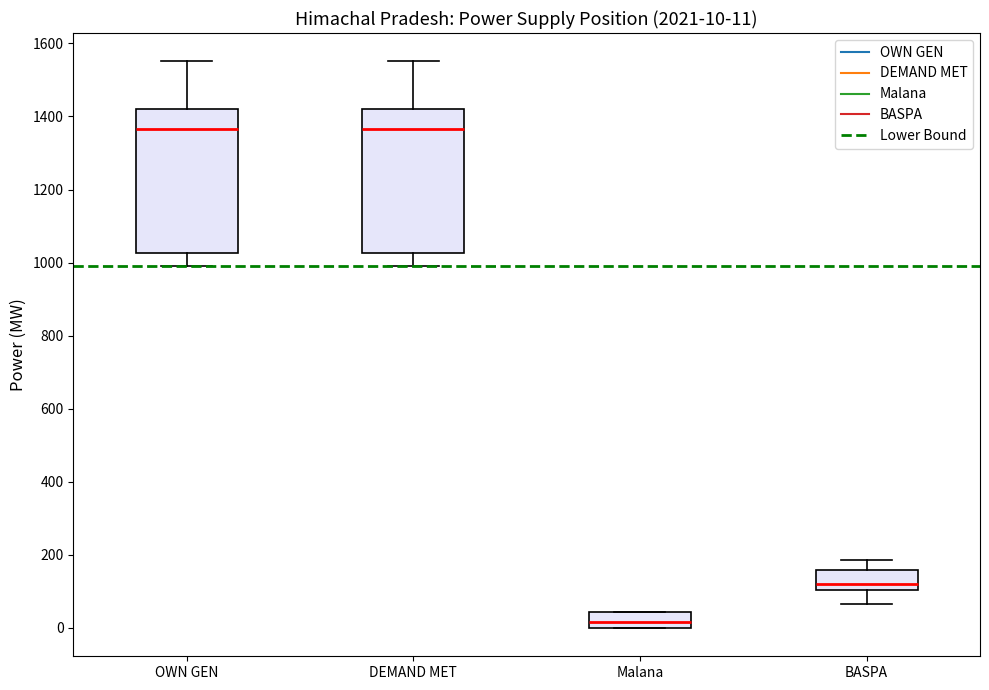

Which box's median line is the lowest?

Malana